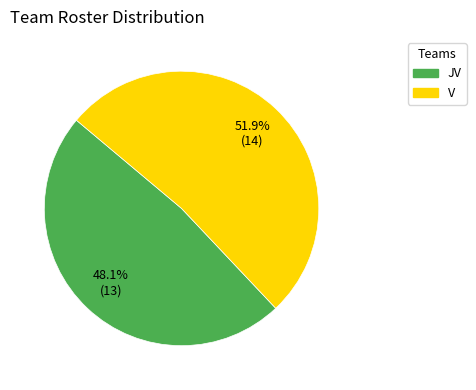

Is it true that V is 52% of the pie?

True